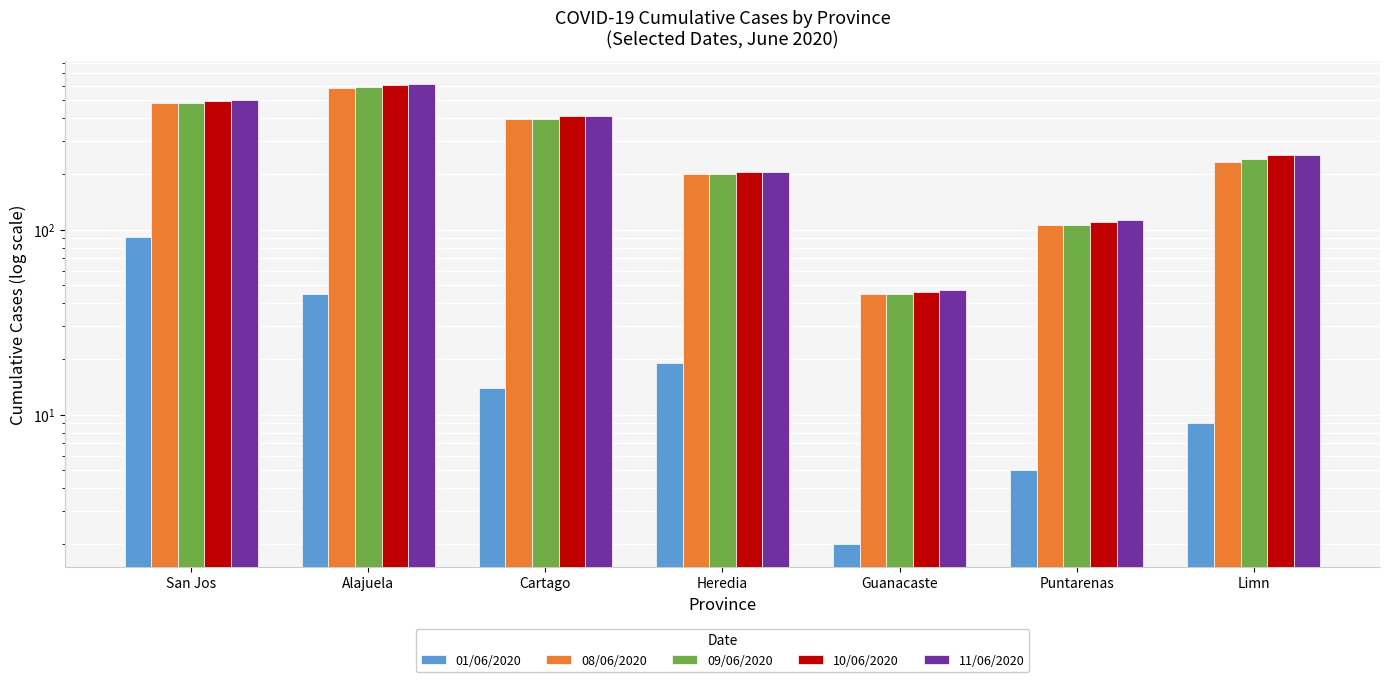

What is the sum of the 10/06/2020 values at Heredia and Cartago?

616